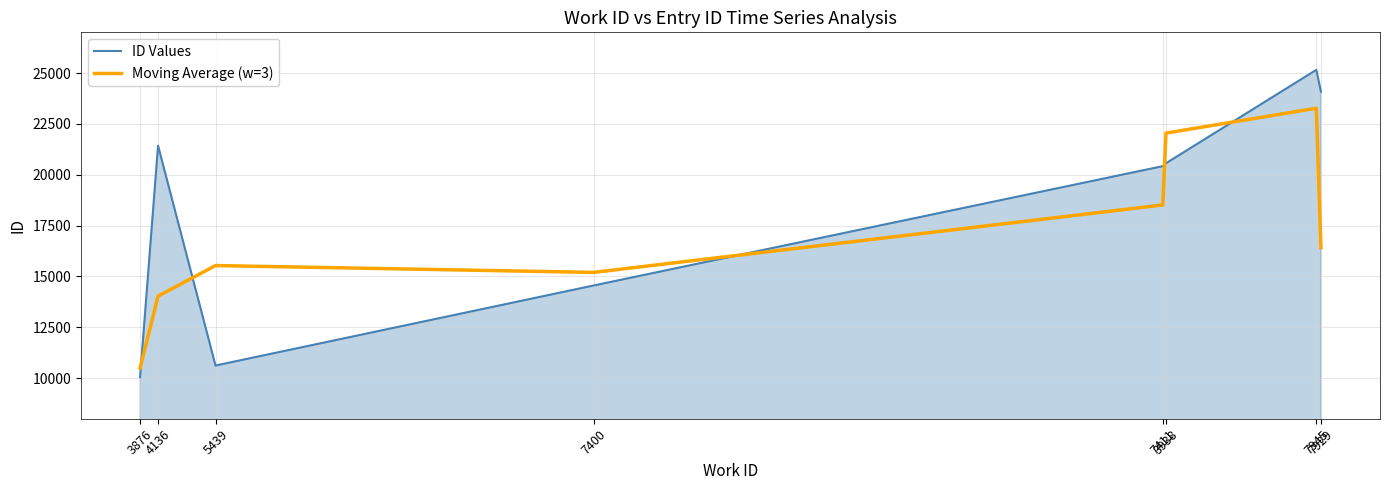

At how many categories does at least one series exceed 20981?

4